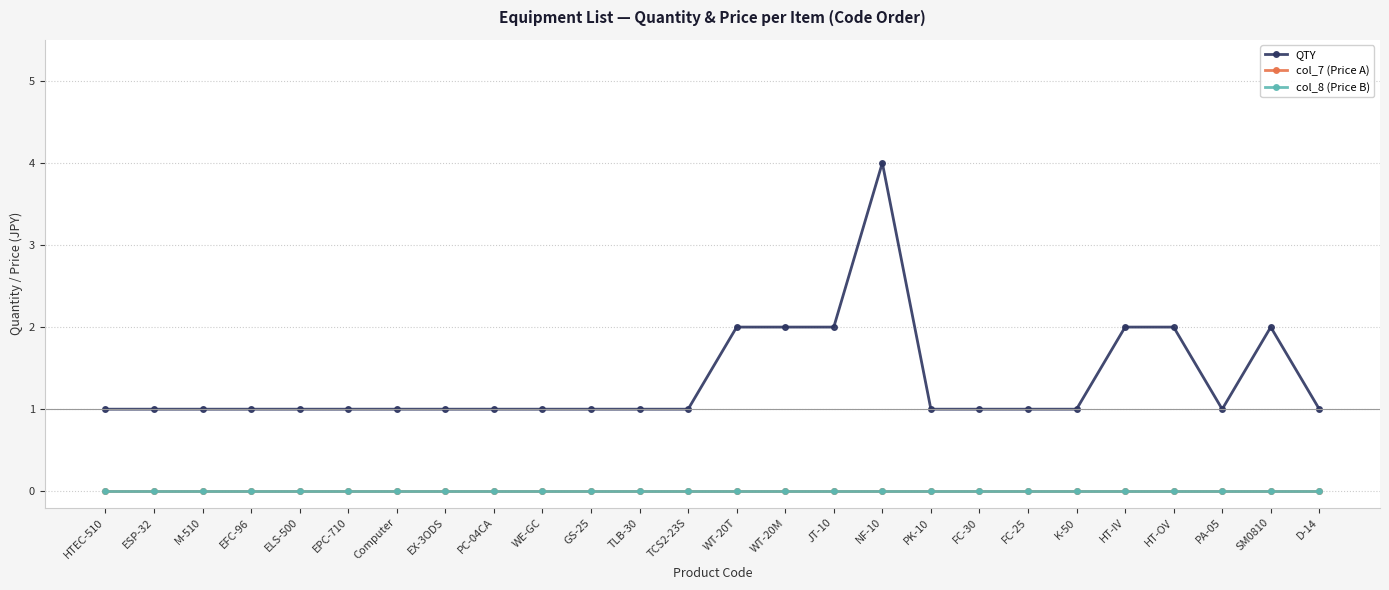

Reading right to left, extract all data points from this chart.

QTY: D-14=1	SM0810=2	PA-05=1	HT-OV=2	HT-IV=2	K-50=1	FC-25=1	FC-30=1	PK-10=1	NF-10=4	JT-10=2	WT-20M=2	WT-20T=2	TCS2-23S=1	TLB-30=1	GS-25=1	WE-GC=1	PC-04CA=1	EX-3ODS=1	Computer=1	EPC-710=1	ELS-500=1	EFC-96=1	M-510=1	ESP-32=1	HTEC-510=1
col_7 (Price A): D-14=0	SM0810=0	PA-05=0	HT-OV=0	HT-IV=0	K-50=0	FC-25=0	FC-30=0	PK-10=0	NF-10=0	JT-10=0	WT-20M=0	WT-20T=0	TCS2-23S=0	TLB-30=0	GS-25=0	WE-GC=0	PC-04CA=0	EX-3ODS=0	Computer=0	EPC-710=0	ELS-500=0	EFC-96=0	M-510=0	ESP-32=0	HTEC-510=0
col_8 (Price B): D-14=0	SM0810=0	PA-05=0	HT-OV=0	HT-IV=0	K-50=0	FC-25=0	FC-30=0	PK-10=0	NF-10=0	JT-10=0	WT-20M=0	WT-20T=0	TCS2-23S=0	TLB-30=0	GS-25=0	WE-GC=0	PC-04CA=0	EX-3ODS=0	Computer=0	EPC-710=0	ELS-500=0	EFC-96=0	M-510=0	ESP-32=0	HTEC-510=0